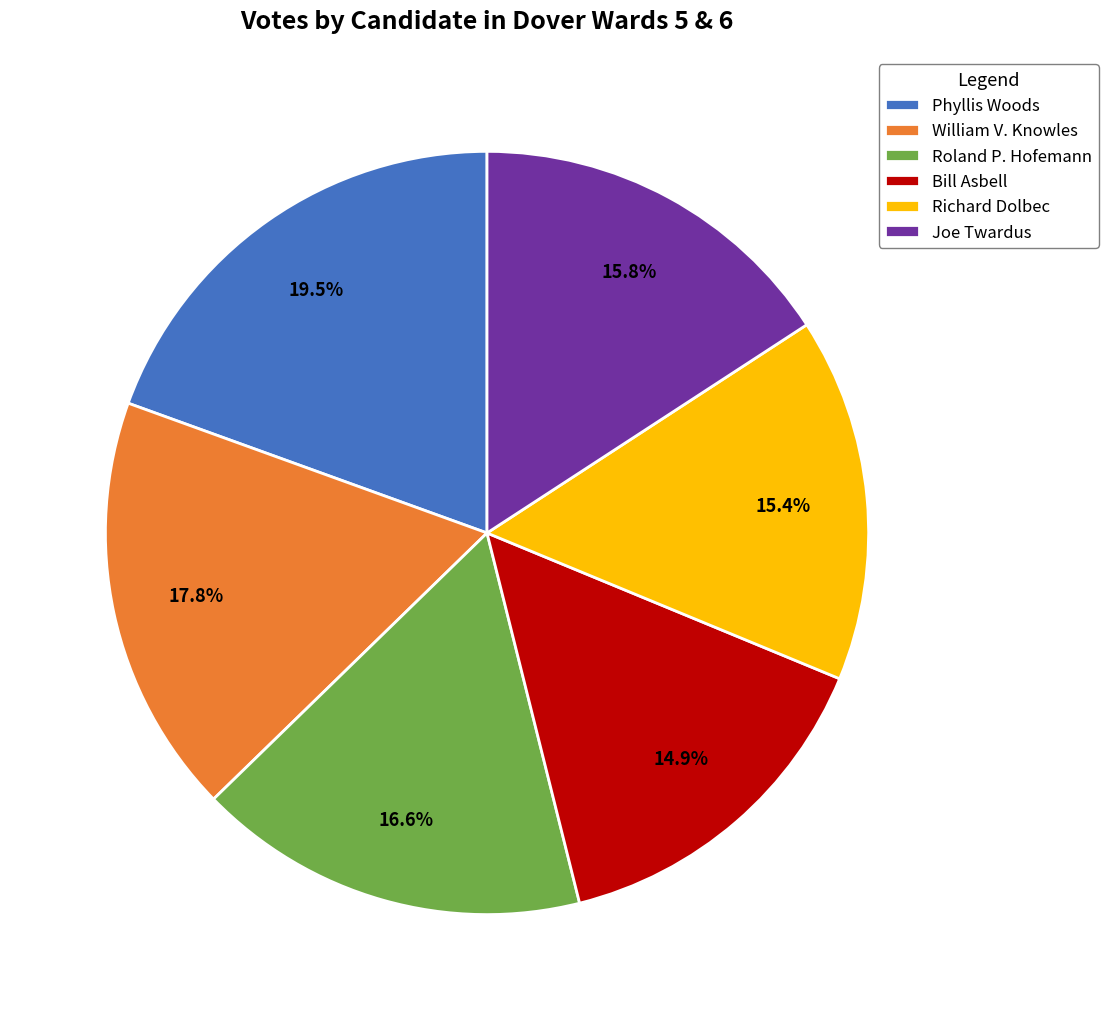

To the nearest percent, what portion does Joe Twardus represent?

16%